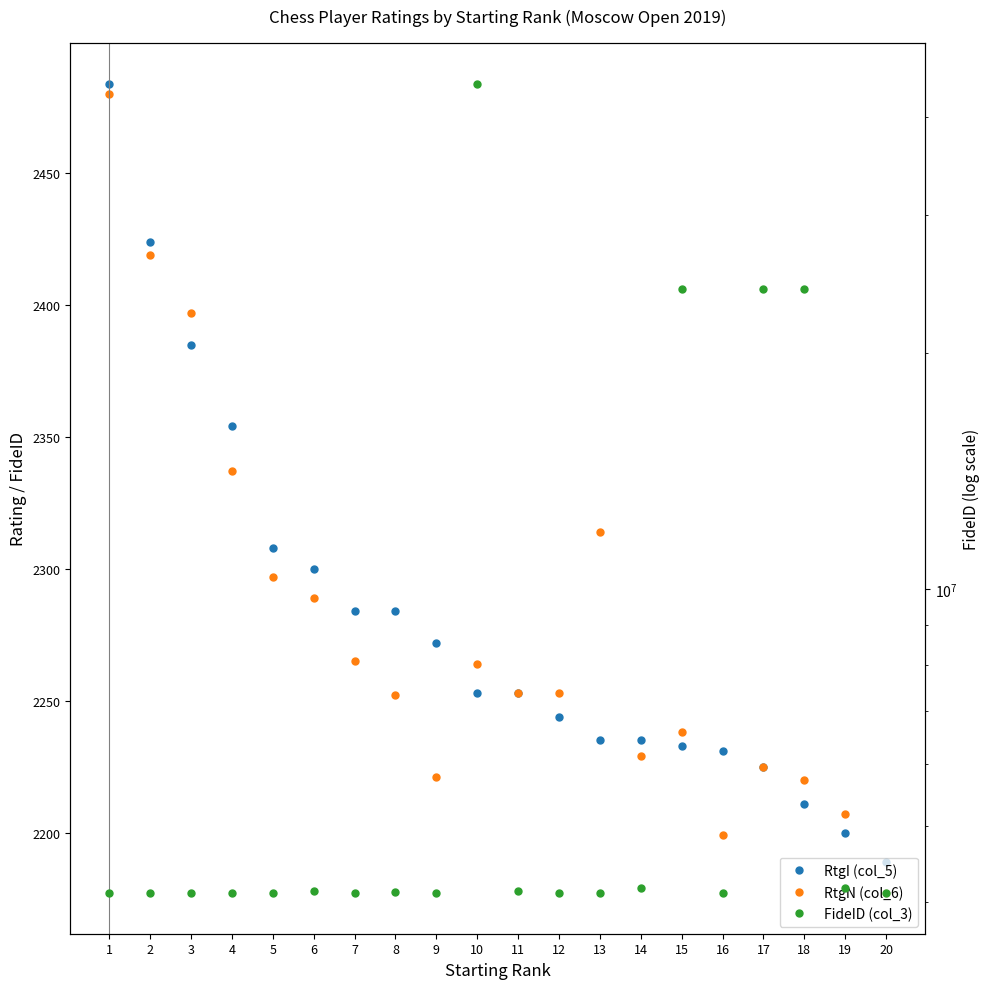

What is the value of the RtgN (col_6) point at the 9th from the left?

2221